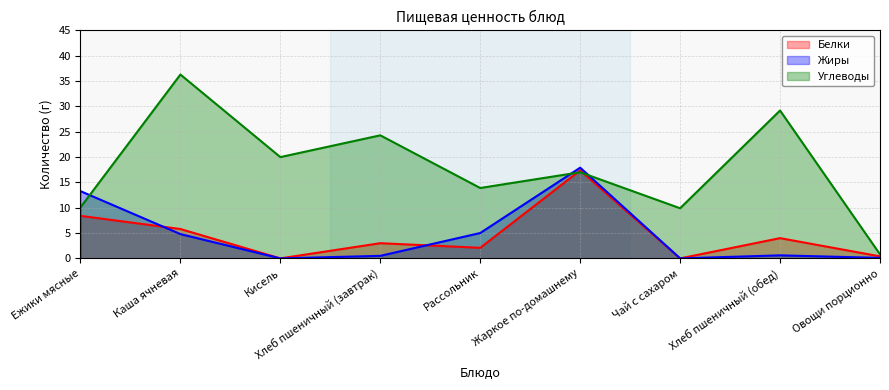

What is the value of the Жиры point at the 6th from the left?

17.9